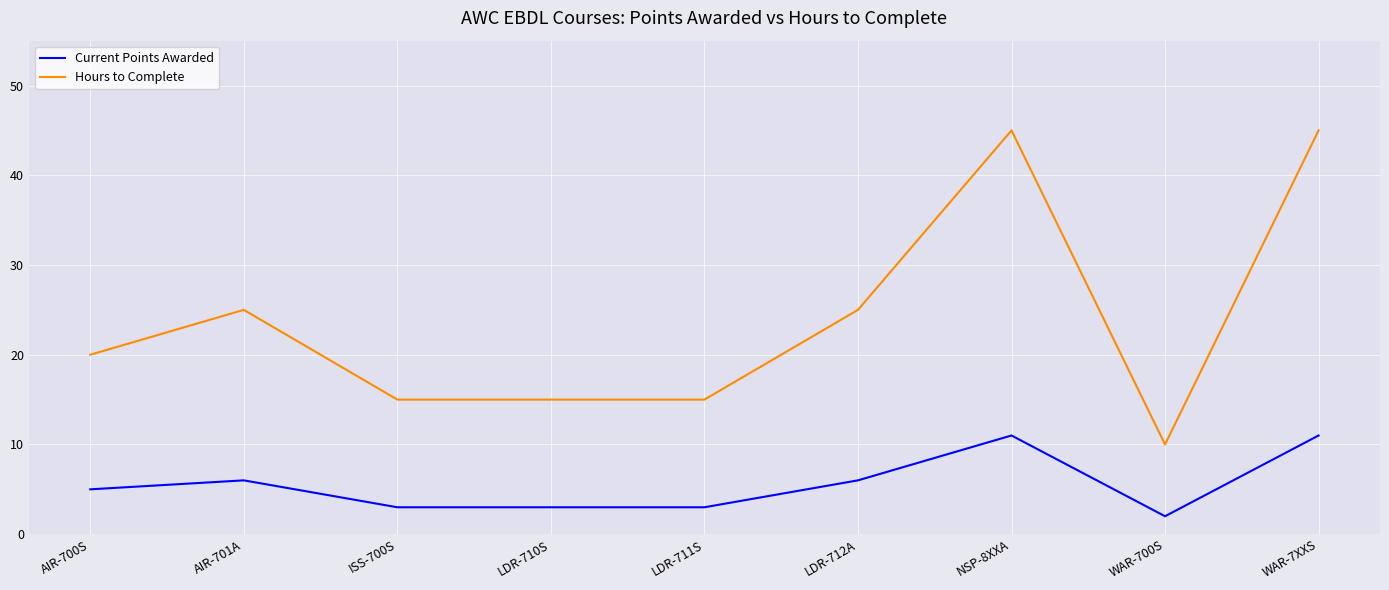

What is the approximate value of Current Points Awarded at AIR-701A?

6